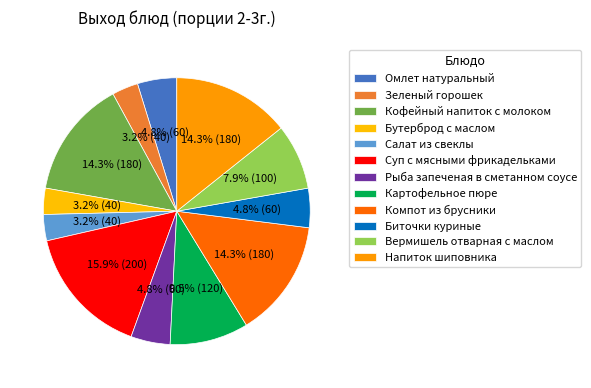

Count the number of slices in the pie.

12